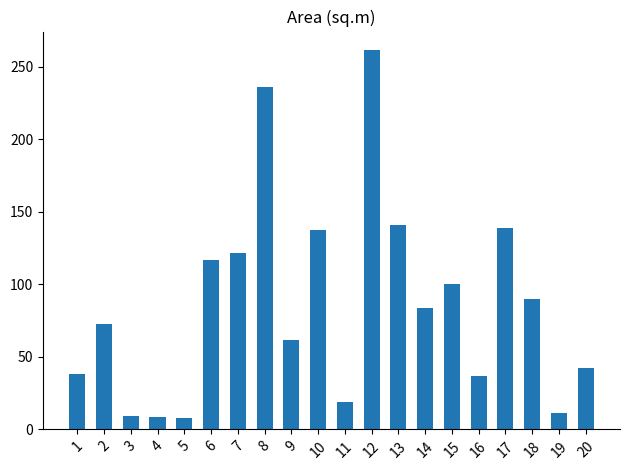

What is the smallest value displayed?

8.1